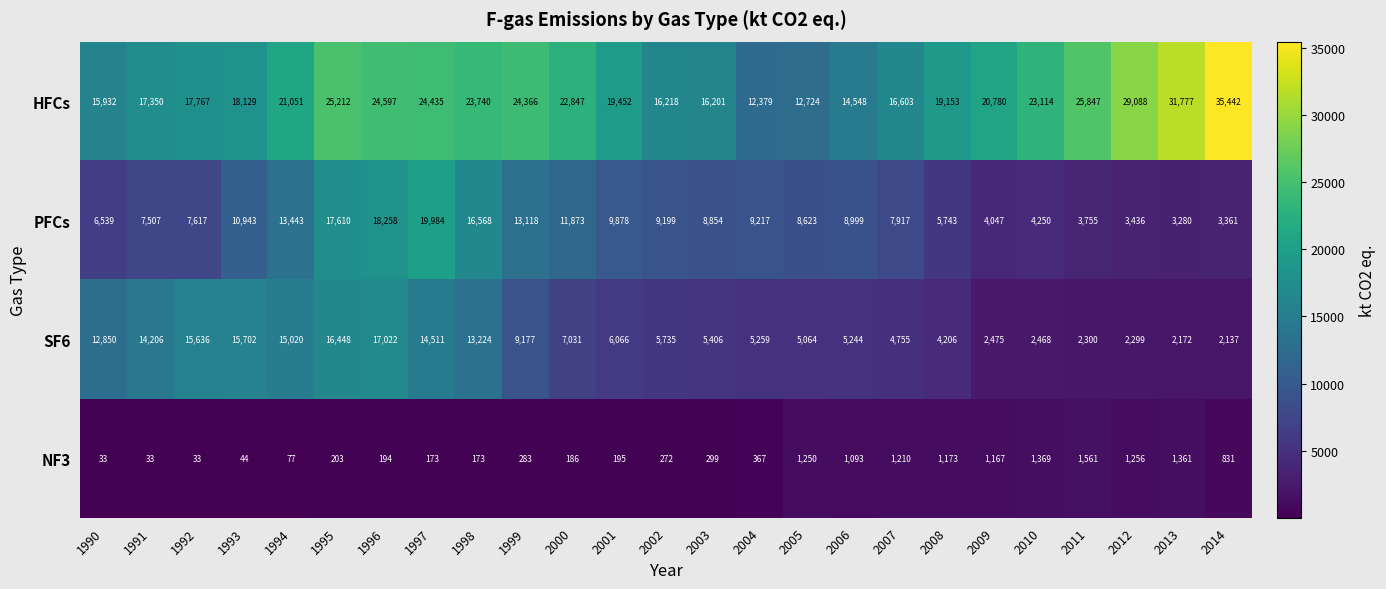

How many data points does each series have?

25